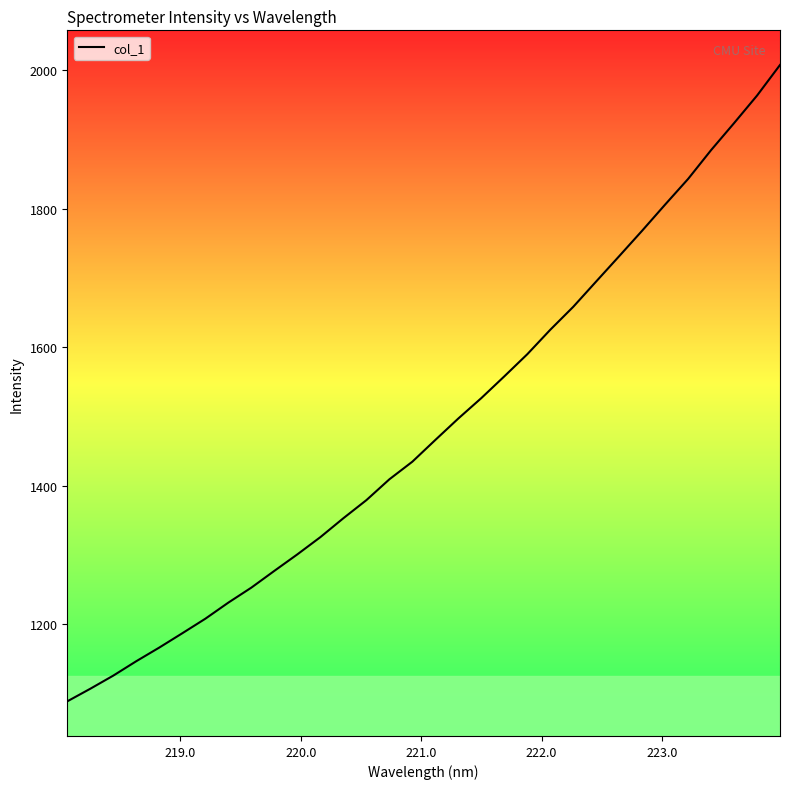

How many series are shown in this chart?

1